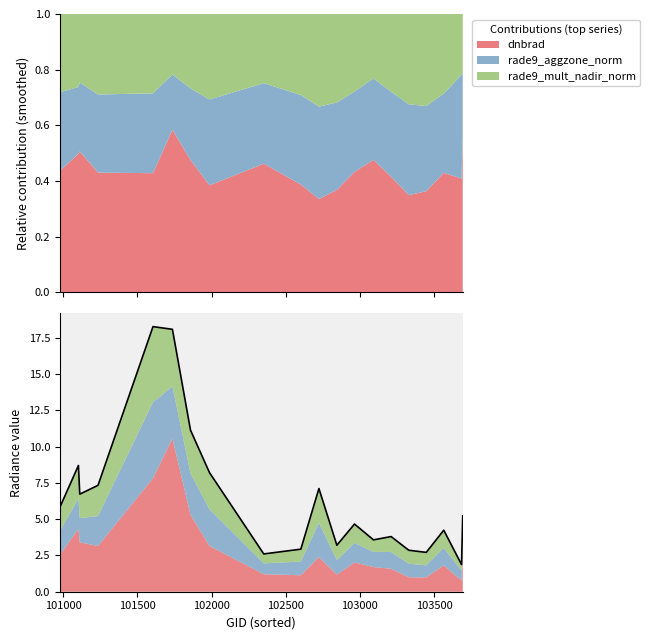

How many data points does each series have?

20